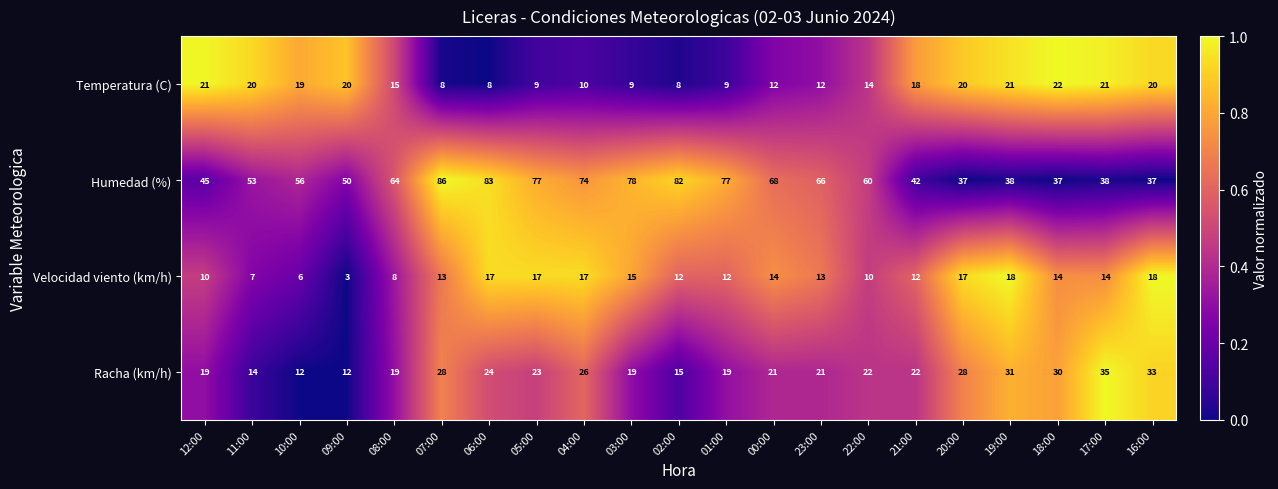

At which label does Temperatura (C) reach its peak?

18:00